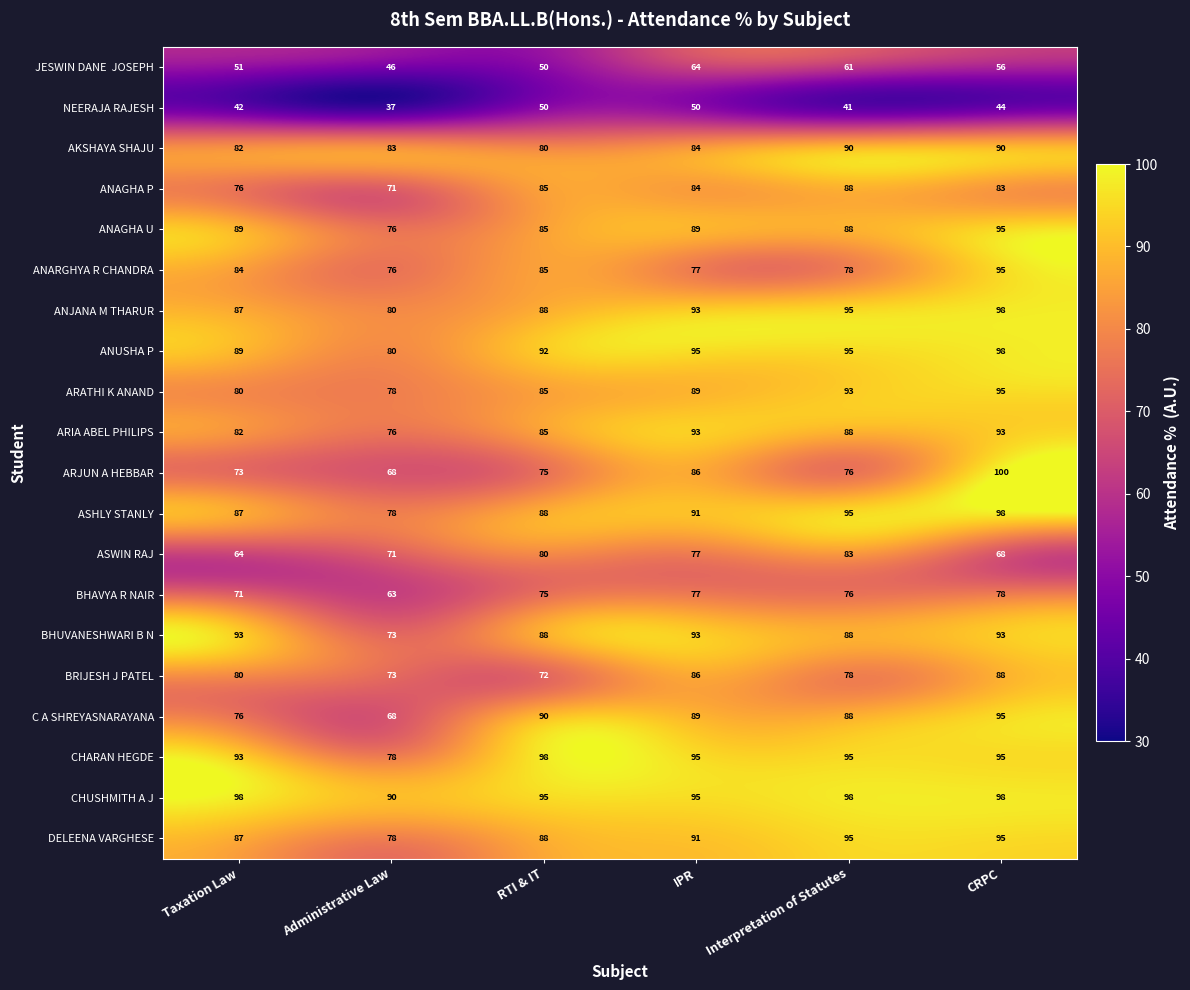

Which series changed the most between Administrative Law and CRPC?

ARJUN A HEBBAR